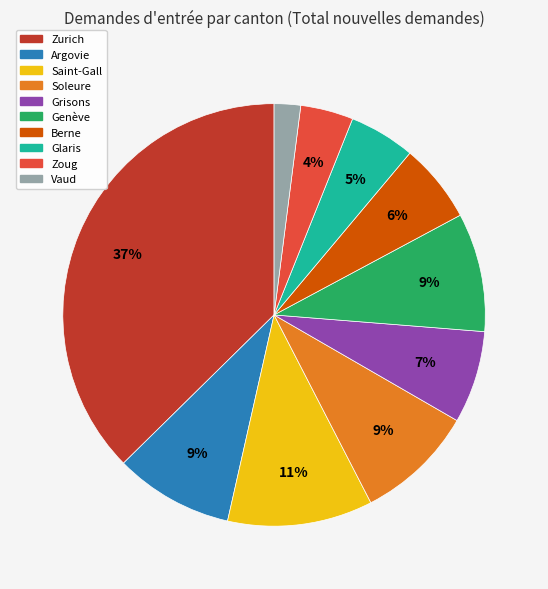

Is it true that Grisons is 7% of the pie?

True